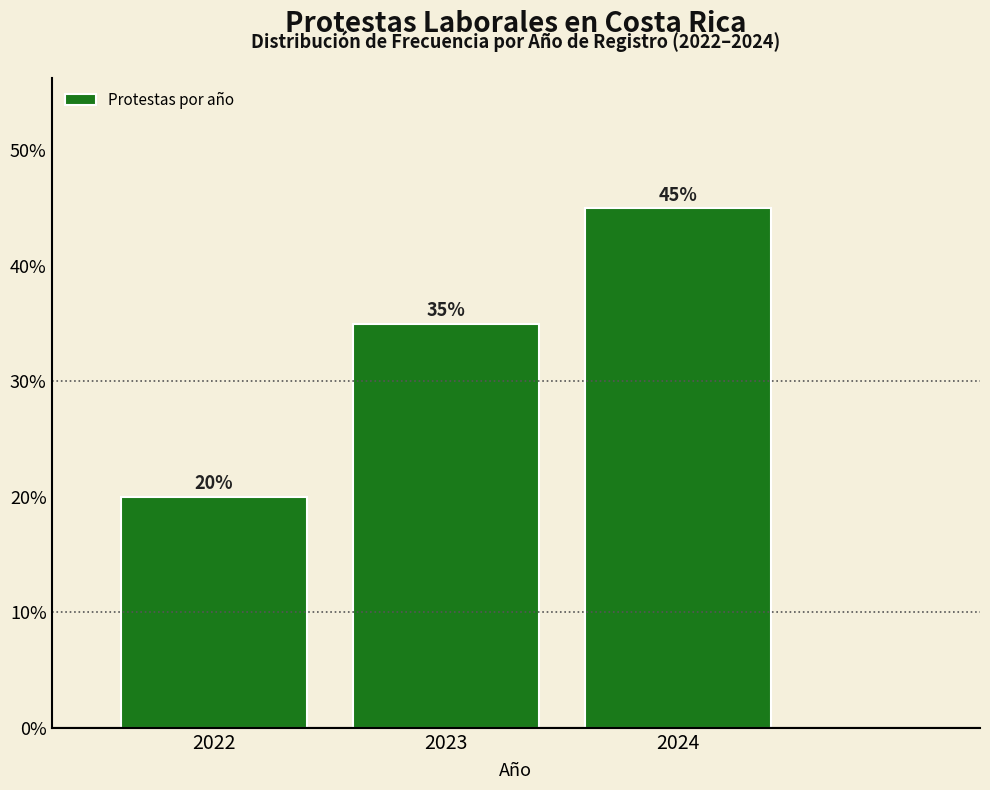

Reading left to right, list all the values displayed in this chart.

2022=20	2023=35	2024=45